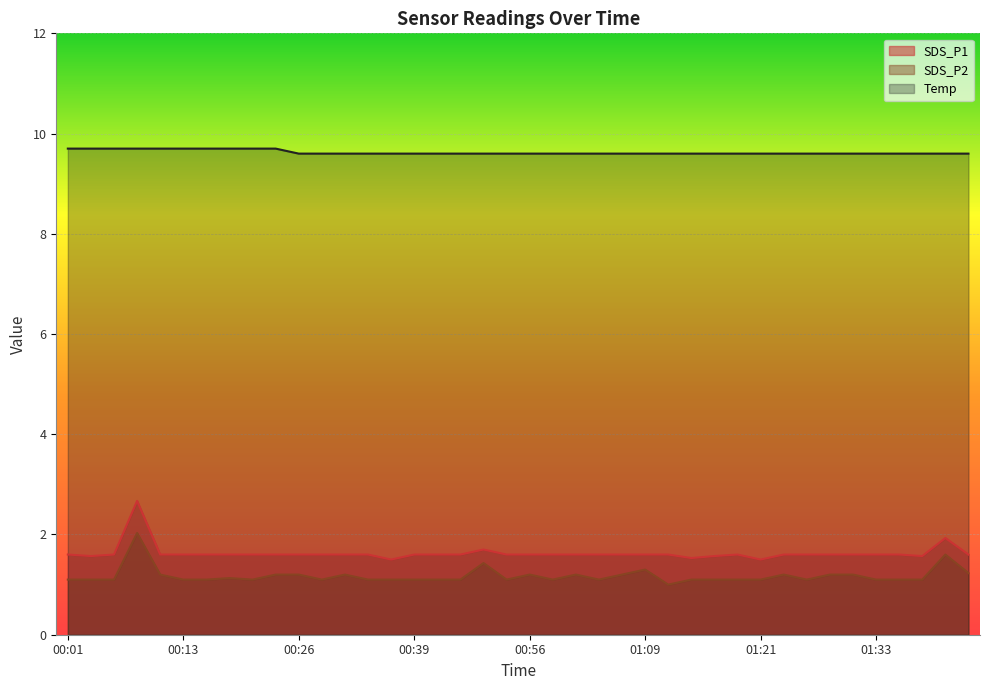

What is the lowest value of the SDS_P1 series?

1.5